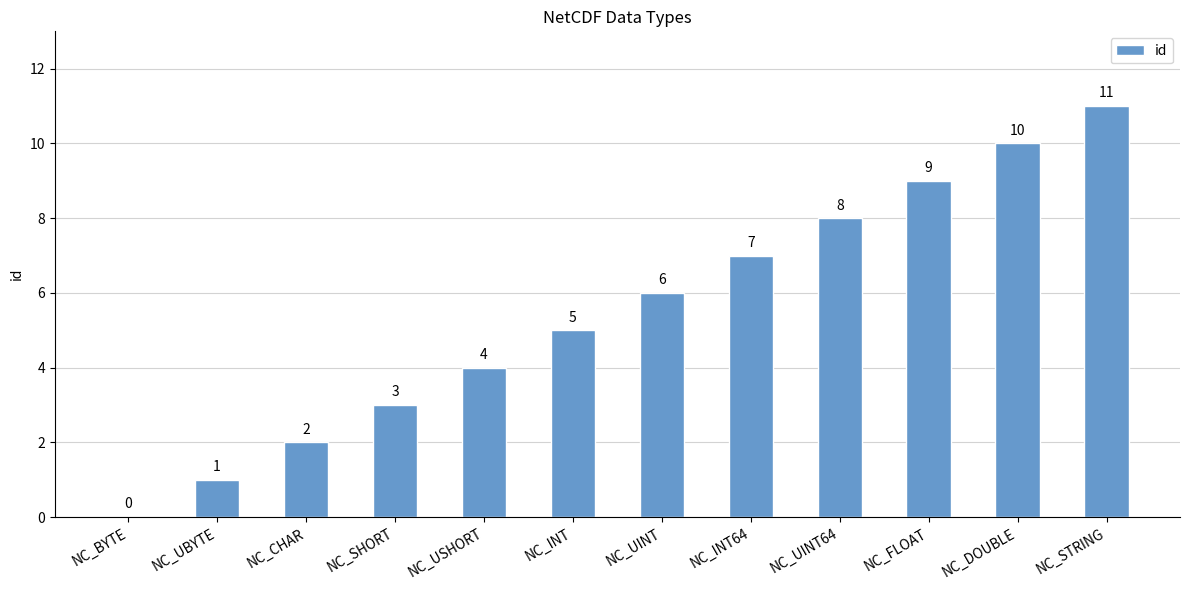

Reading left to right, list all the values displayed in this chart.

0	1	2	3	4	5	6	7	8	9	10	11